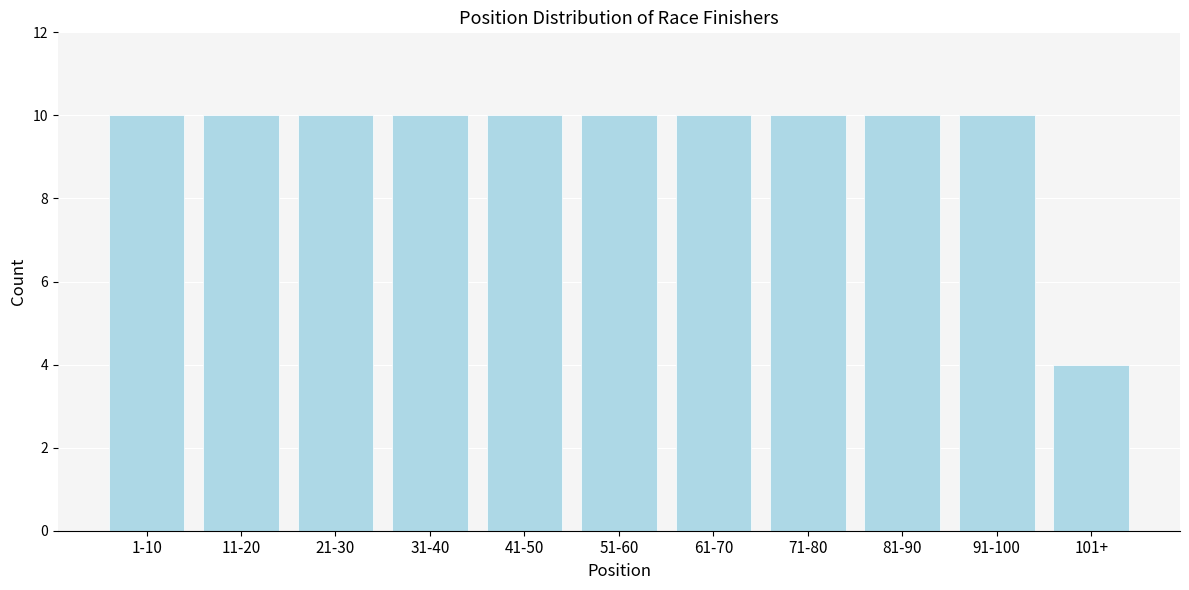

Reading left to right, transcribe all the data shown in this chart.

1-10=10	11-20=10	21-30=10	31-40=10	41-50=10	51-60=10	61-70=10	71-80=10	81-90=10	91-100=10	101+=4